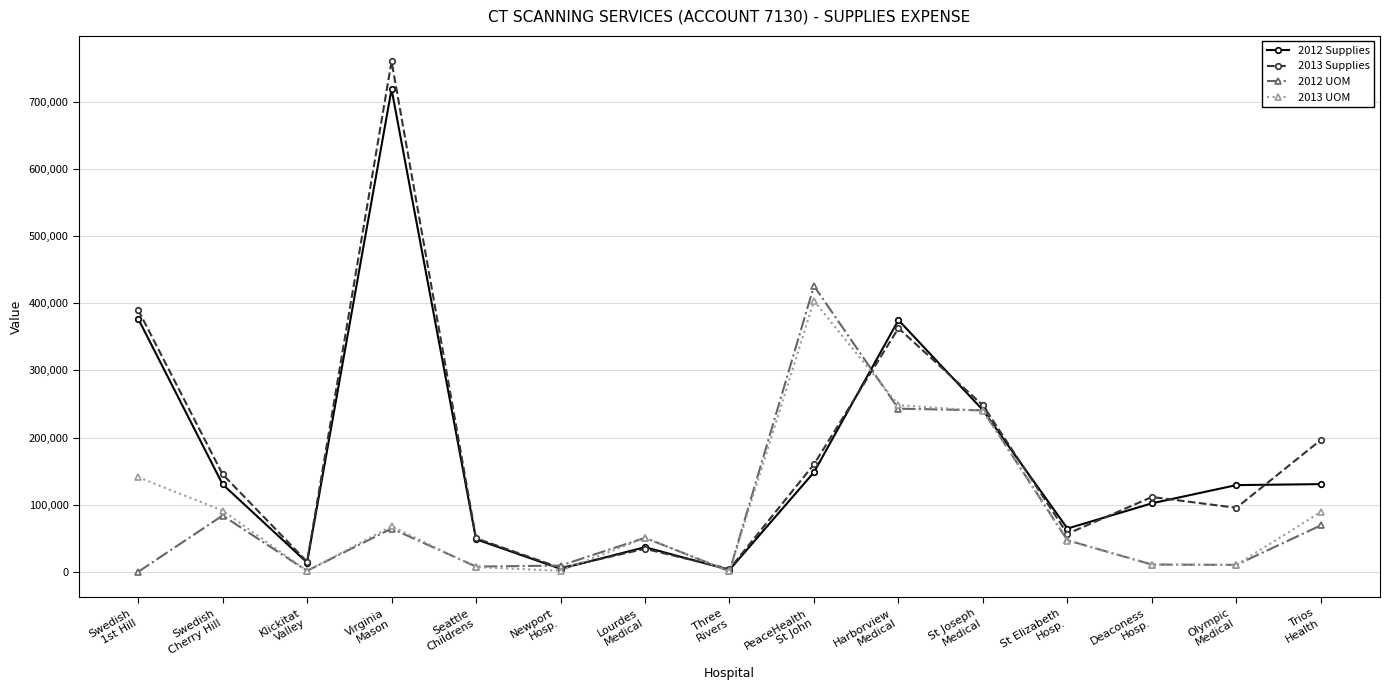

Which series has the largest range (max minus min)?

2013 Supplies